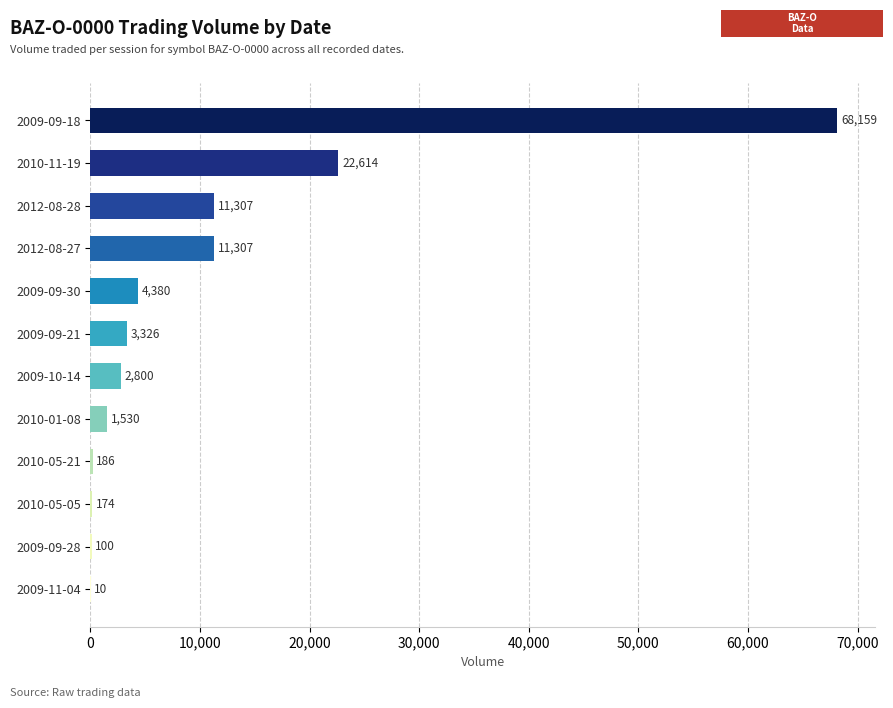

At which category does the chart reach its peak across all series?

2009-09-18